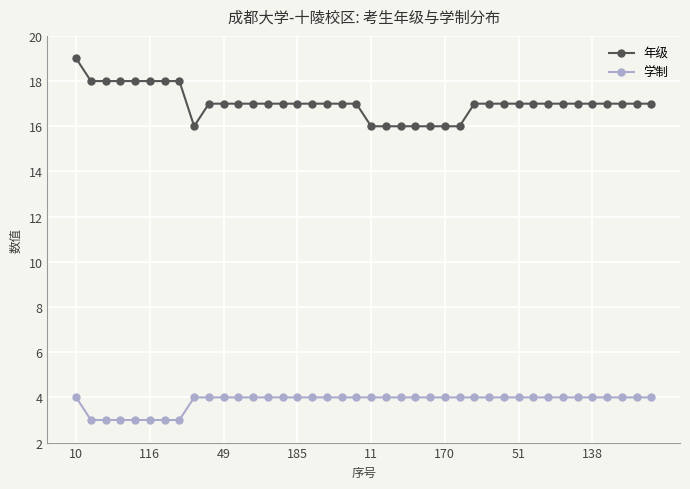

What is the highest value of the 学制 series?

4